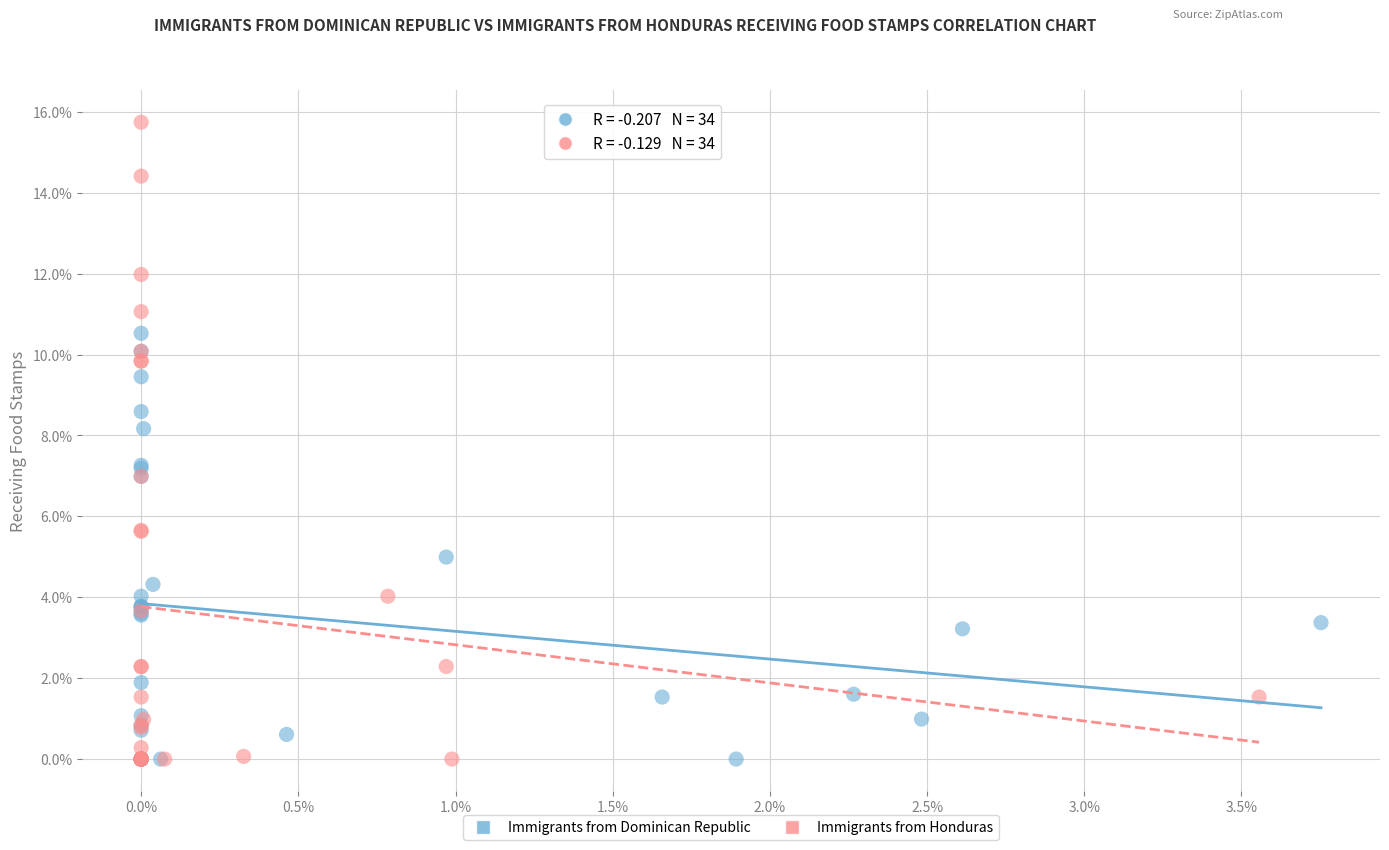

Which series contains the highest Y value?

Immigrants from Honduras